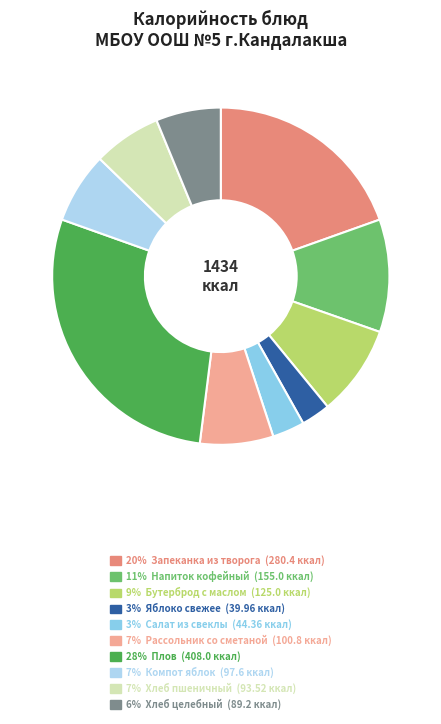

Combined, do 7% Компот яблок (97.6 ккал) and 20% Запеканка из творога (280.4 ккал) account for over 50%?

No